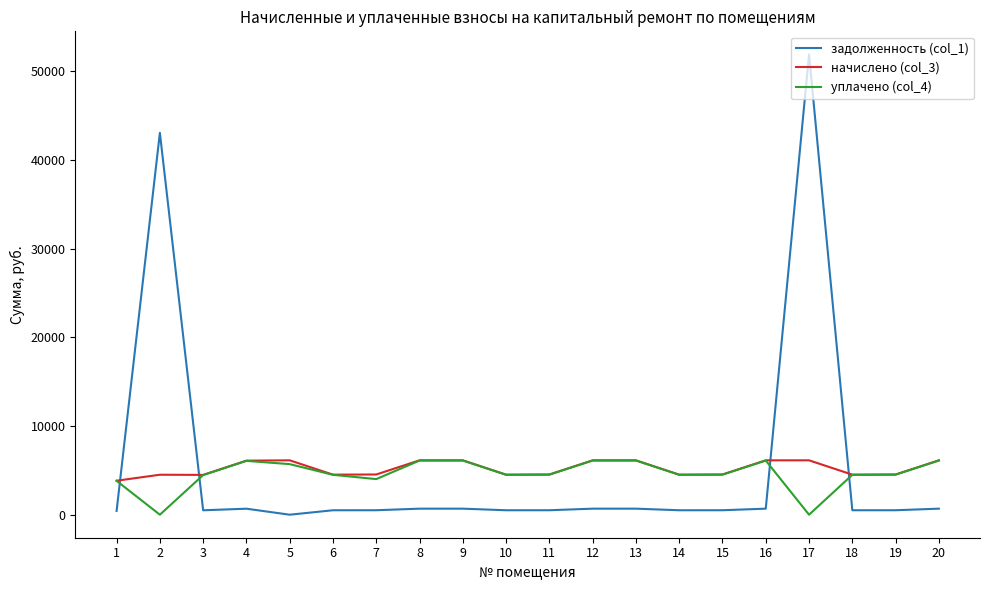

At which category is the sum across all series the highest?

17